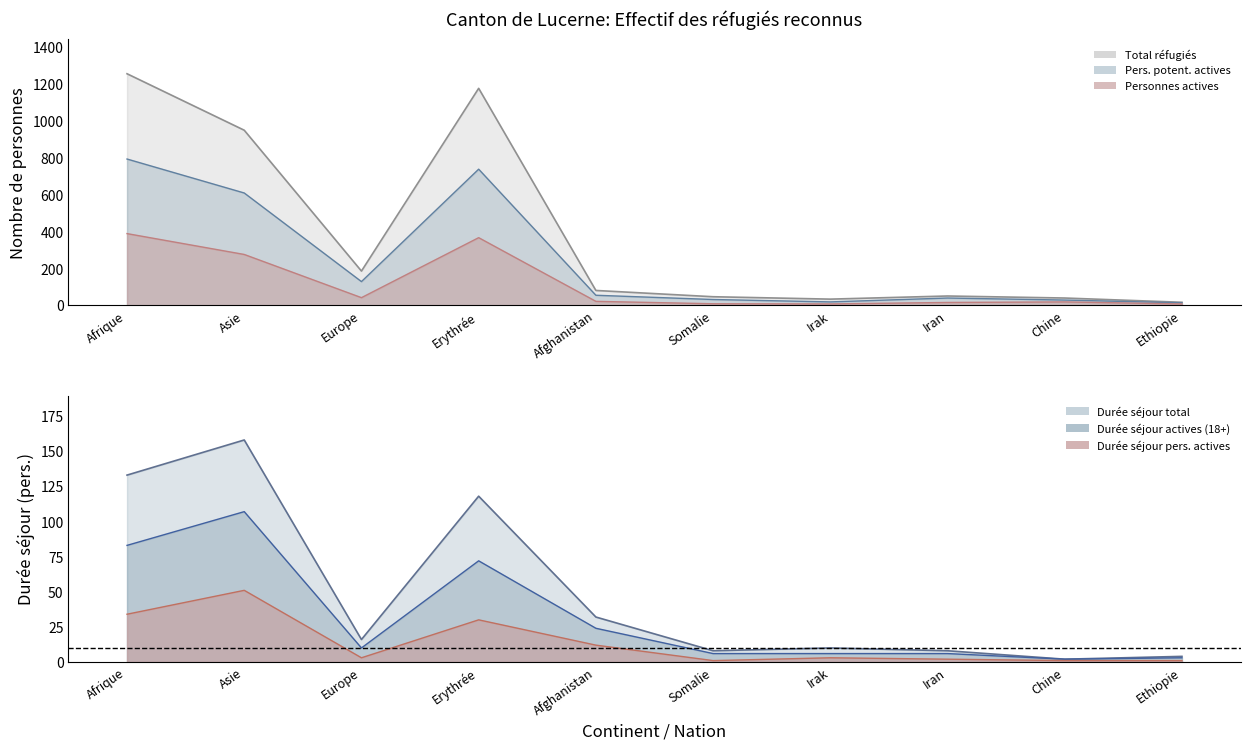

How many lines are shown in the chart?

6